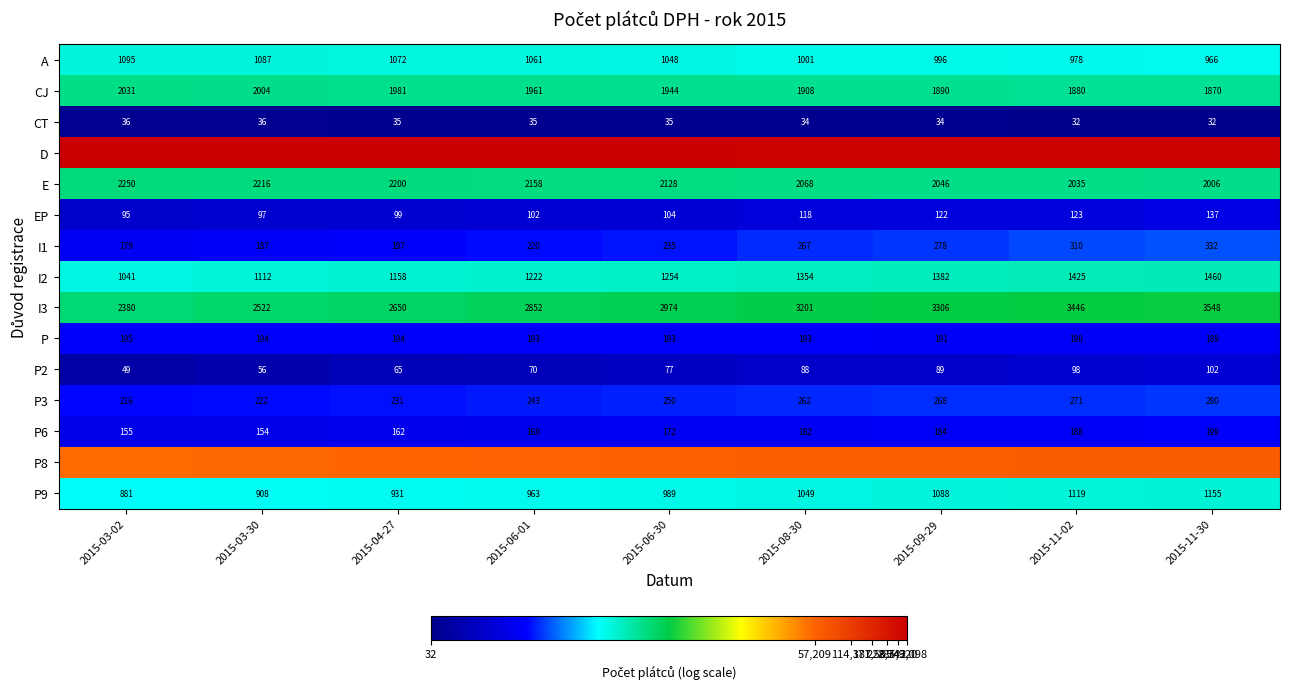

Is the value of P9 at 2015-06-01 greater than the value of I1 at 2015-03-02?

Yes